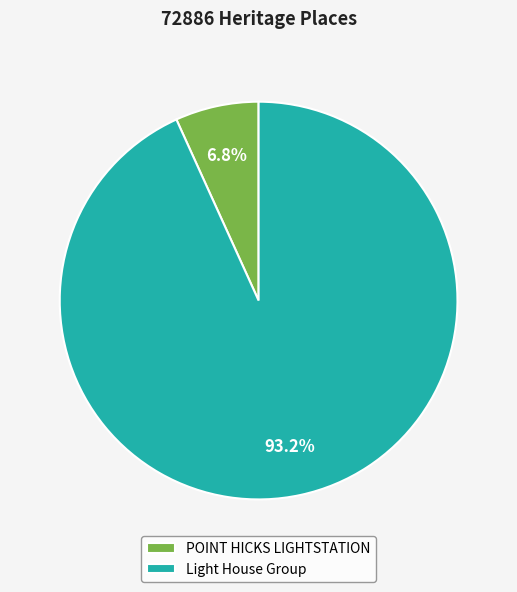

Which slice is the largest?

Light House Group